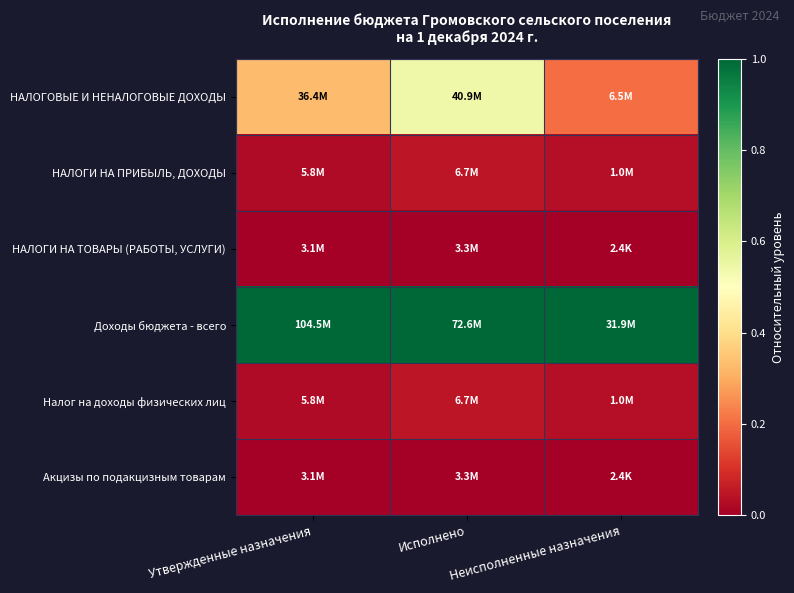

What is the spread (max minus min) of values at Утвержденные назначения?

1.0